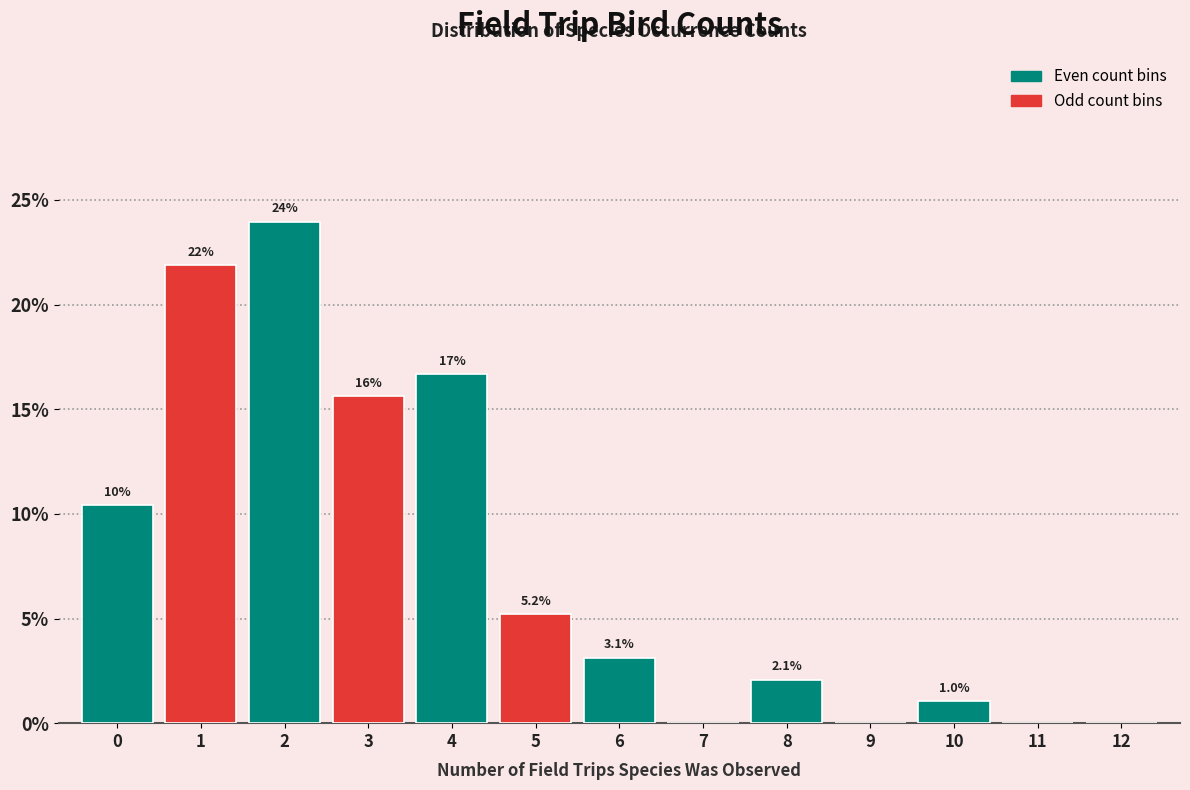

Which range on the x-axis has the tallest bar?

1.5 to 2.5